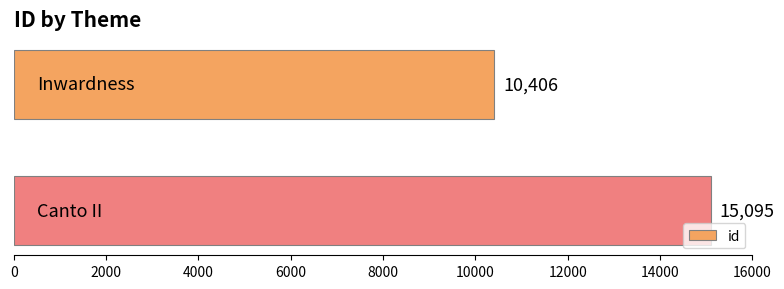

Reading bottom to top, list all the values displayed in this chart.

15095	10406